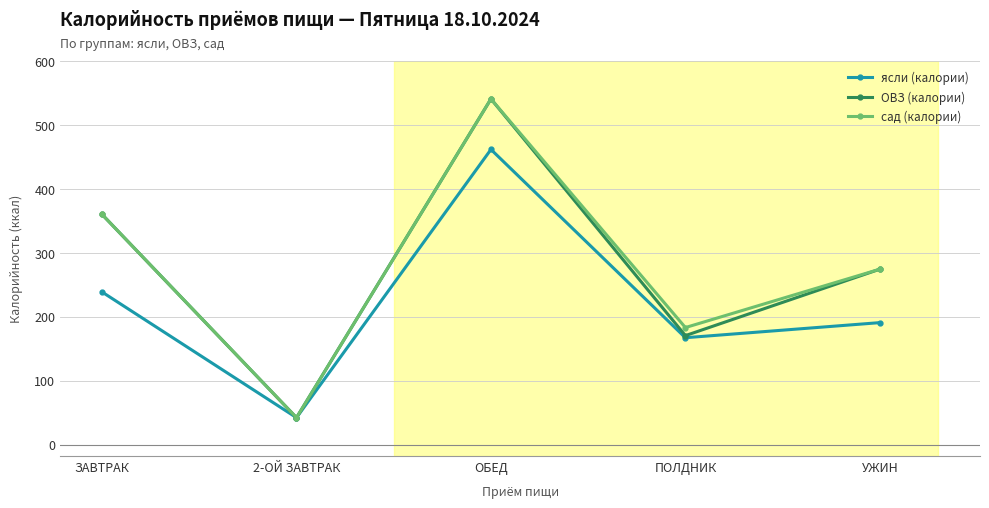

How many interior local valleys does the ОВЗ (калории) series have?

2